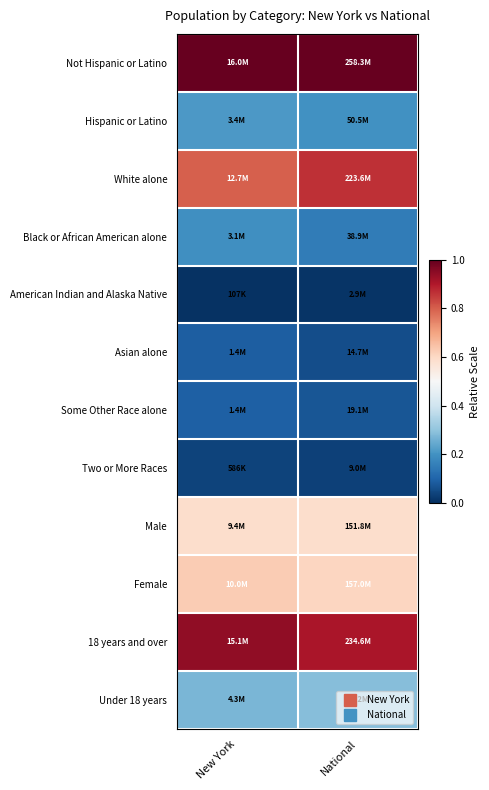

Rank the series at New York from lowest to highest value.

American Indian and Alaska Native, Two or More Races, Asian alone, Some Other Race alone, Black or African American alone, Hispanic or Latino, Under 18 years, Male, Female, White alone, 18 years and over, Not Hispanic or Latino